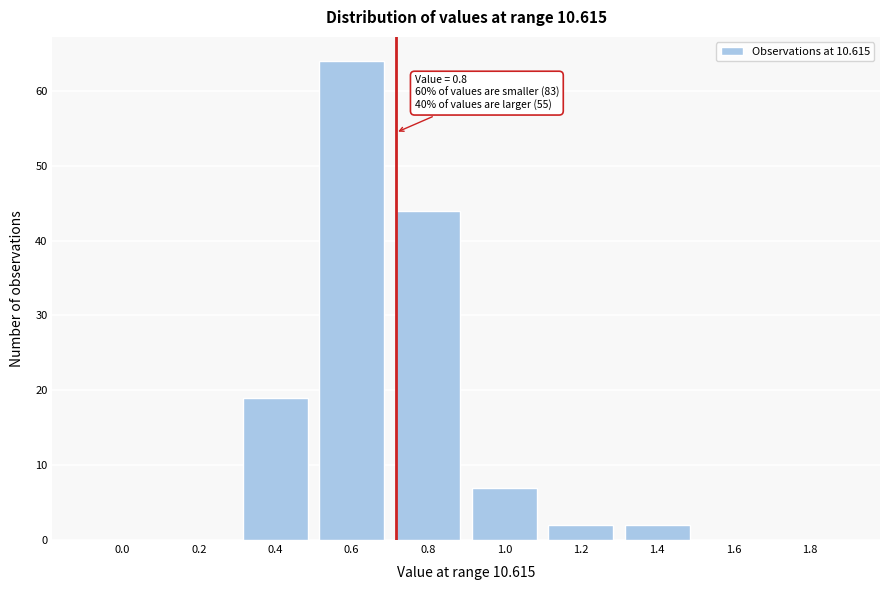

Reading left to right, list all the values displayed in this chart.

0.0=0	0.2=0	0.4=19	0.6=64	0.8=44	1.0=7	1.2=2	1.4=2	1.6=0	1.8=0